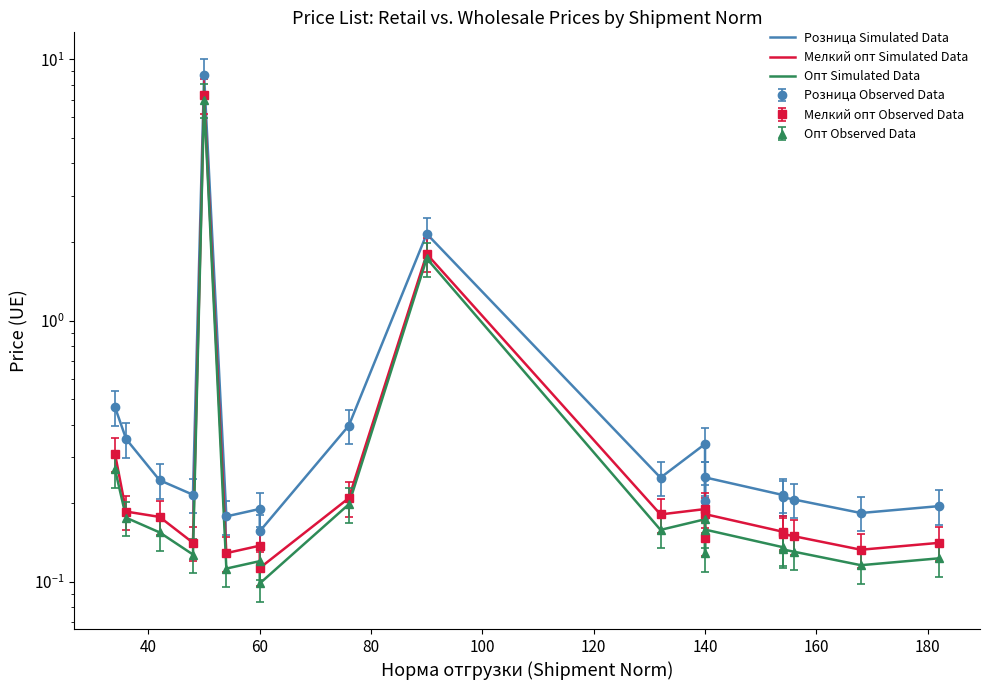

True or false: Розница Simulated Data and Мелкий опт Simulated Data intersect in this chart.

False